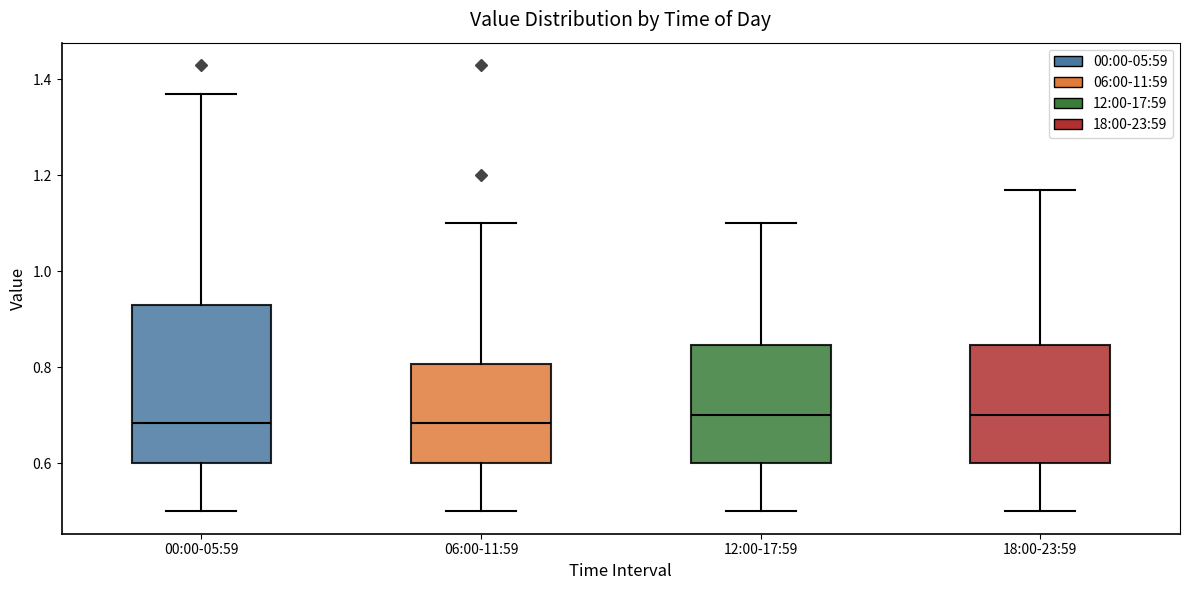

Where does the upper whisker of the box for 00:00-05:59 end on the y-axis? The values are not printed on the chart, so give them approximately, as read against the axis.

1.38